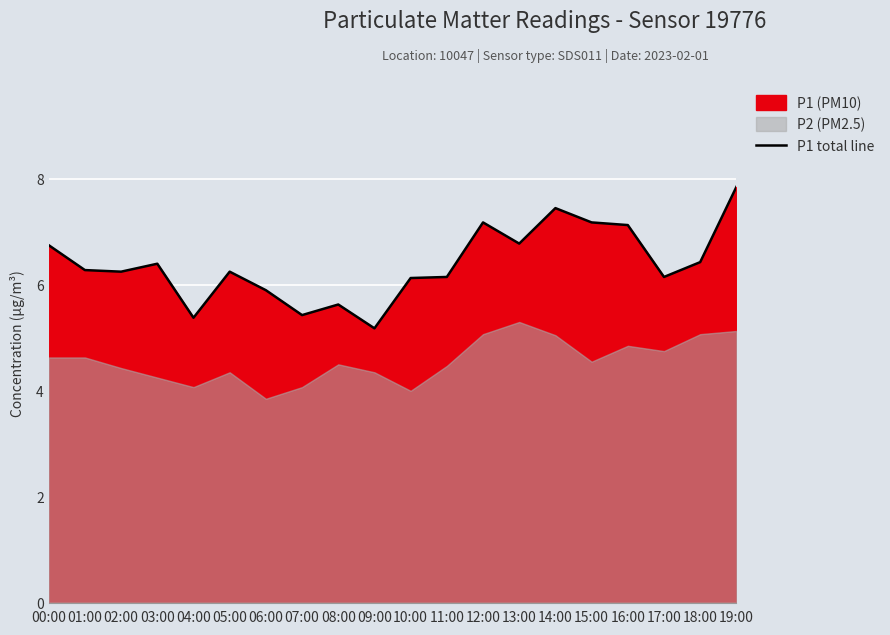

What is the label of the 13th point from the left?

12:00